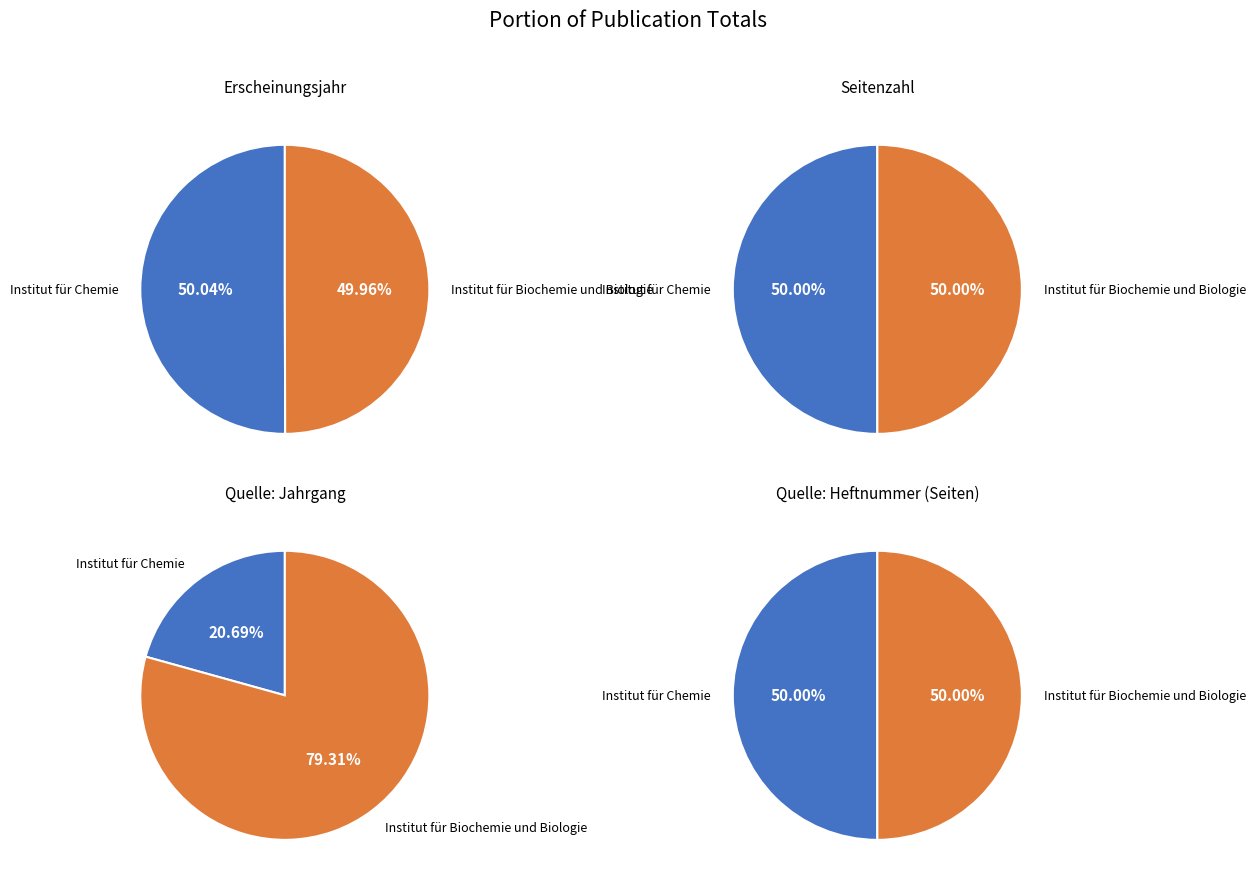

True or false: Institut für Biochemie und Biologie accounts for 50% of the total.

True